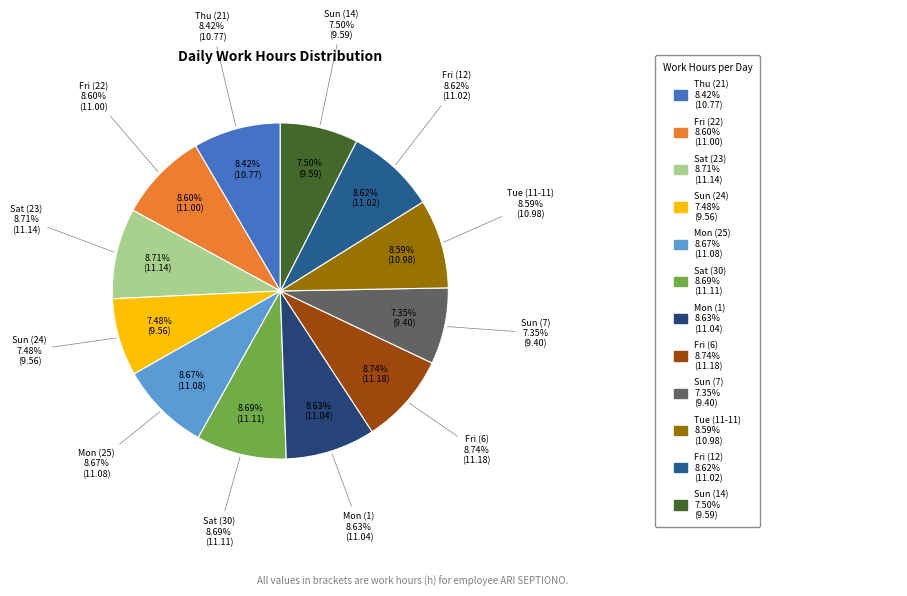

How many slices are in this pie chart?

12